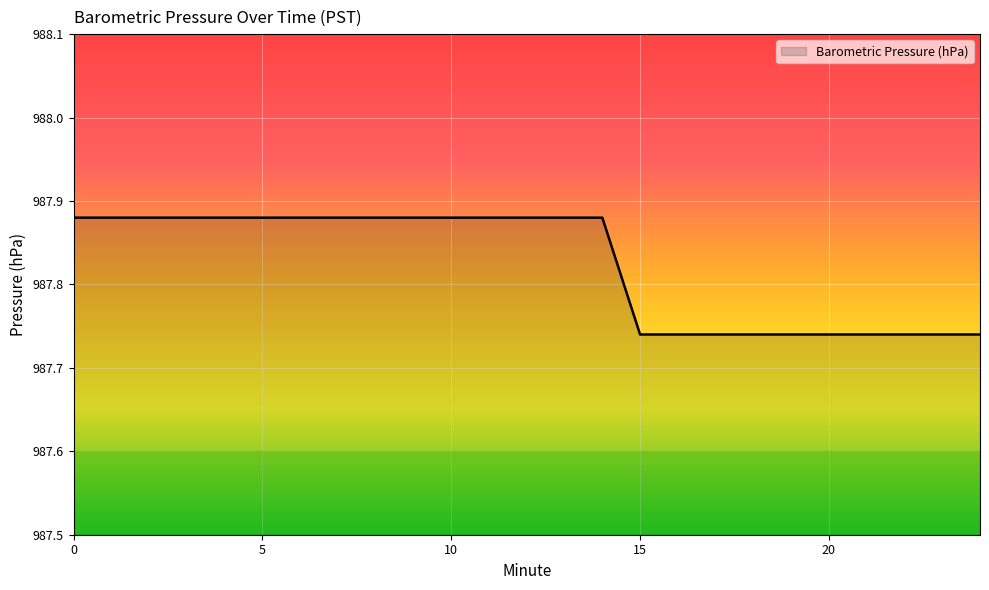

Is this an area chart (filled region under the line)?

Yes